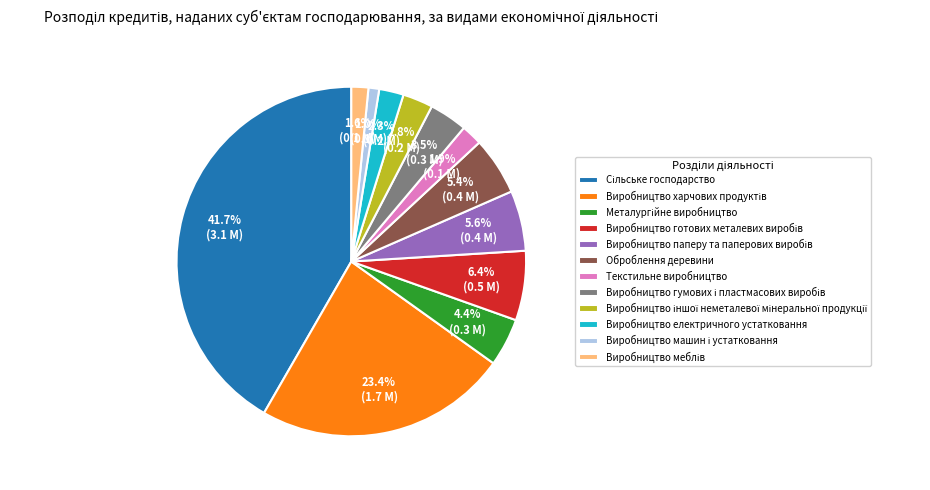

Is there a majority slice in this chart?

No